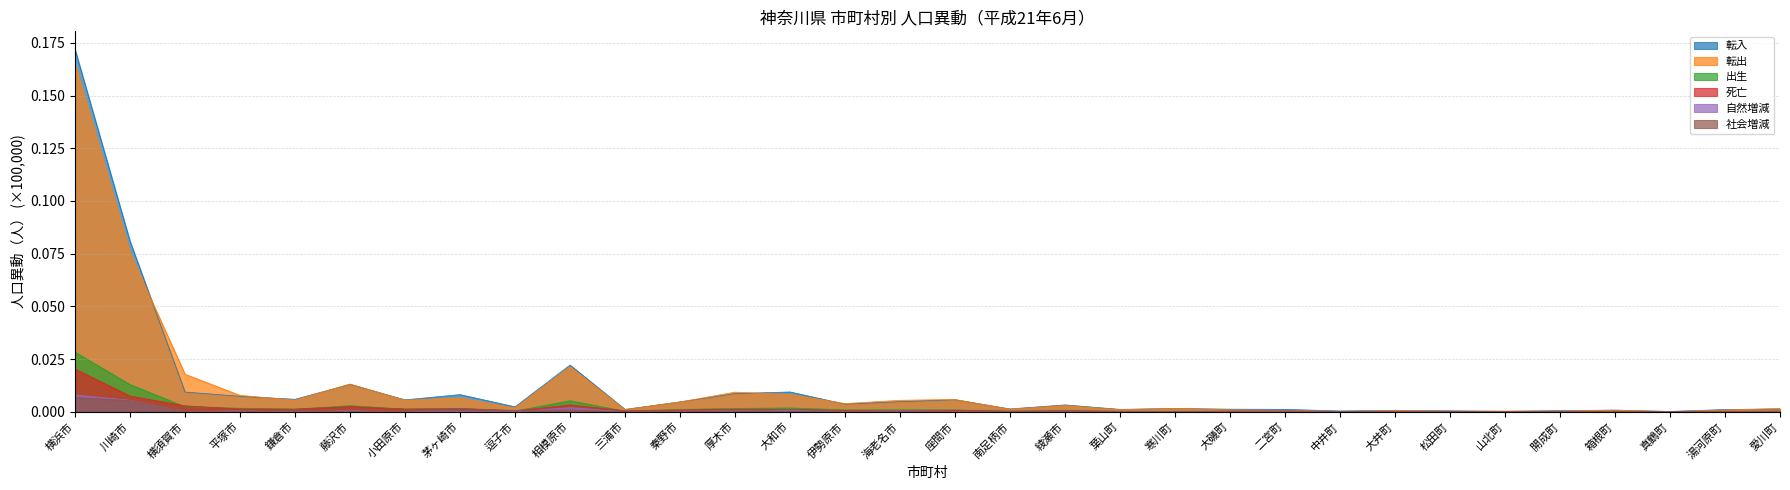

Count the number of data series in this chart.

6